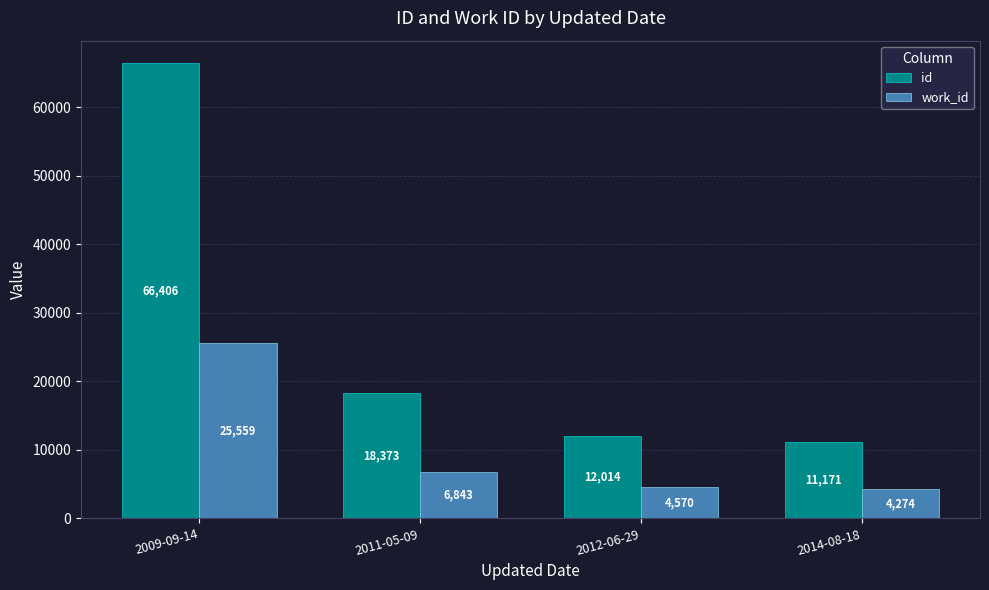

Reading left to right, transcribe all the data shown in this chart.

id: 2009-09-14=66406	2011-05-09=18373	2012-06-29=12014	2014-08-18=11171
work_id: 2009-09-14=25559	2011-05-09=6843	2012-06-29=4570	2014-08-18=4274